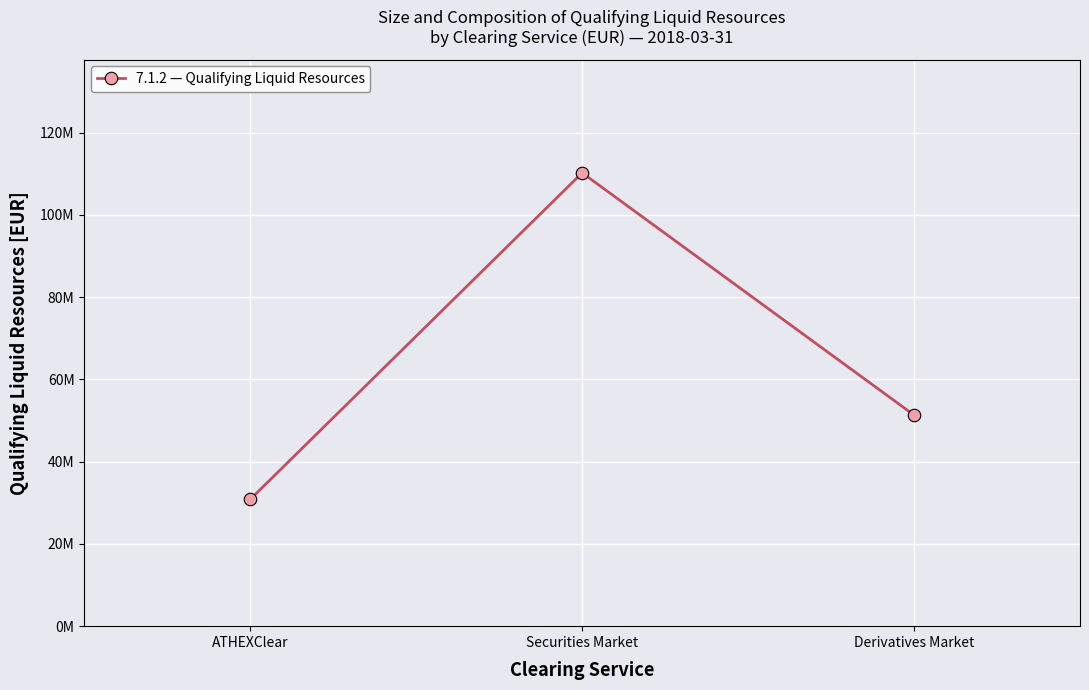

Does the chart have visible grid lines?

Yes